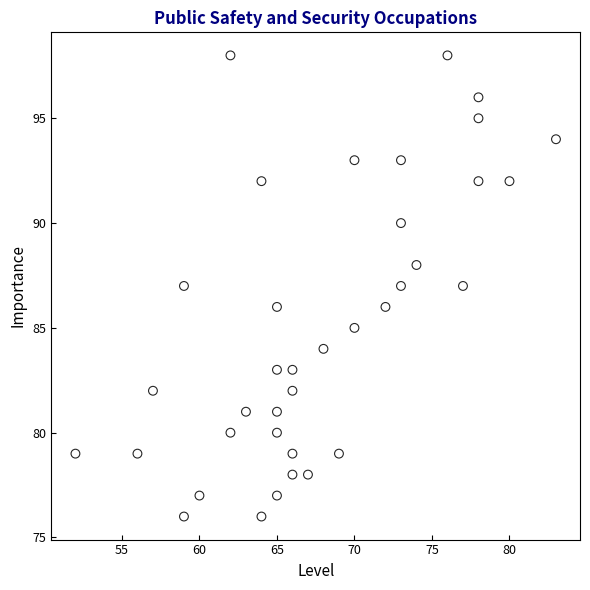

What is the range of X values (max minus min)?

31